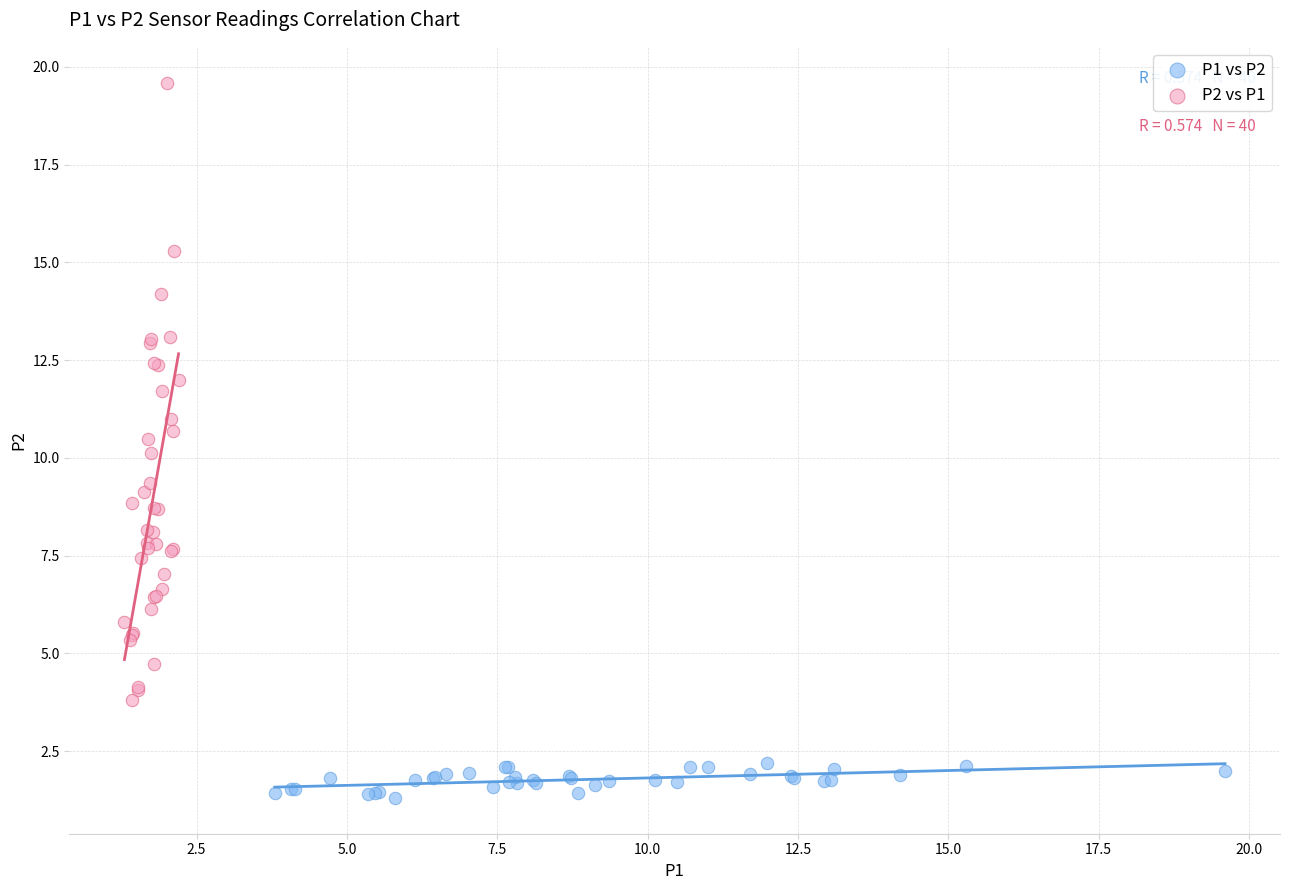

Which series has the largest Y range (max minus min)?

P2 vs P1